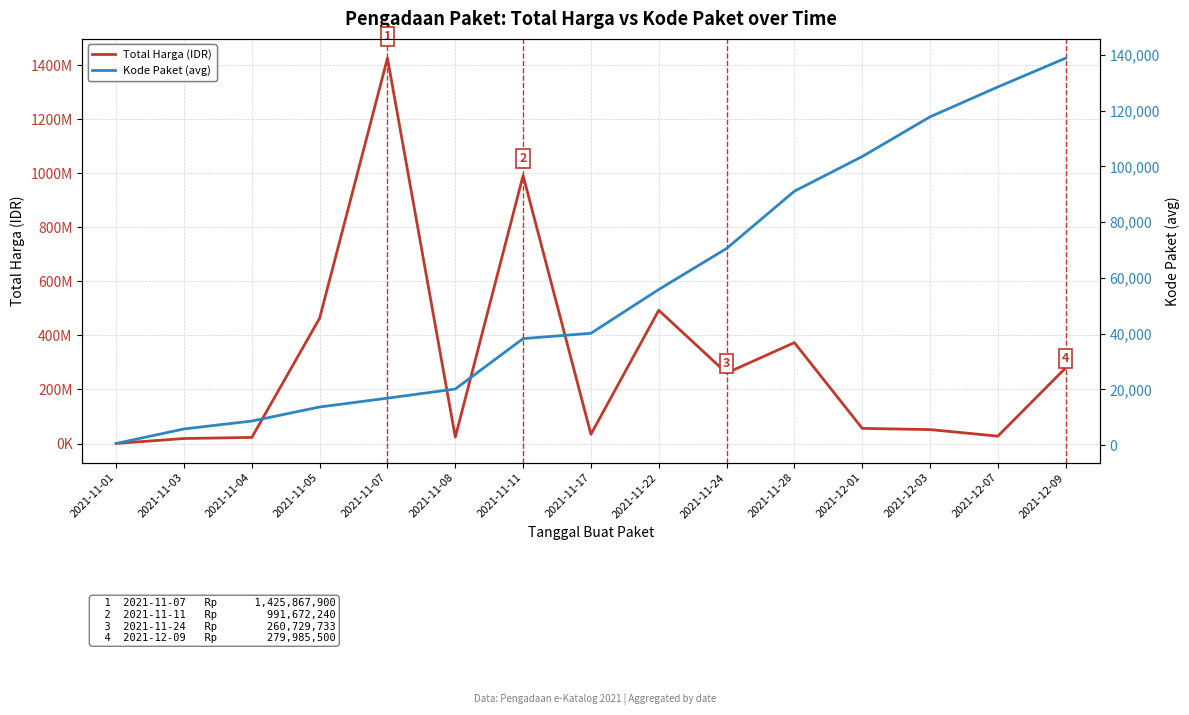

True or false: Kode Paket (avg) and Total Harga (IDR) cross at least once.

False